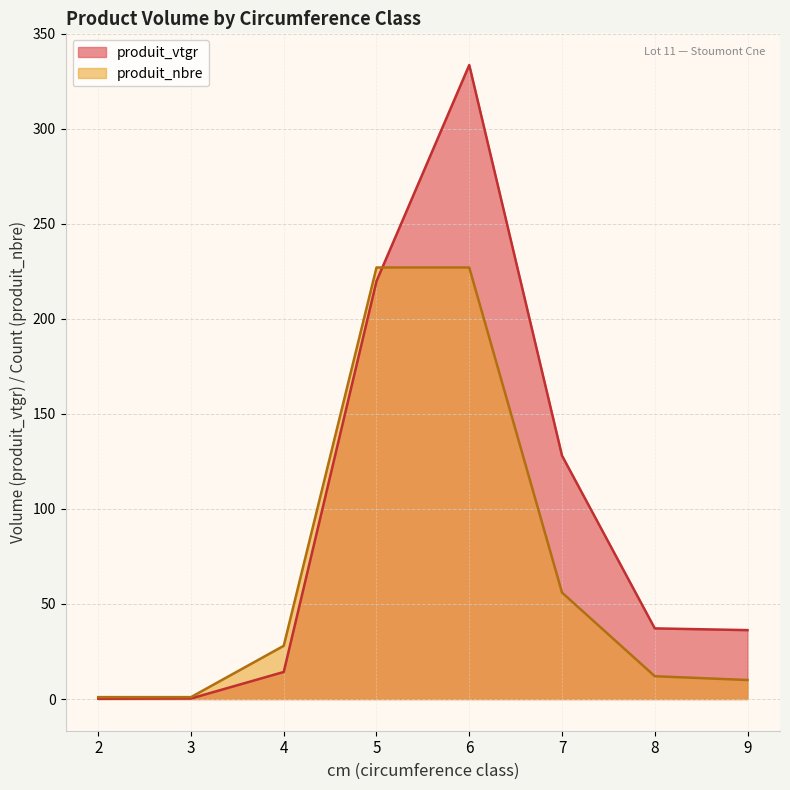

Rank the series at 7 from highest to lowest value.

produit_vtgr, produit_nbre